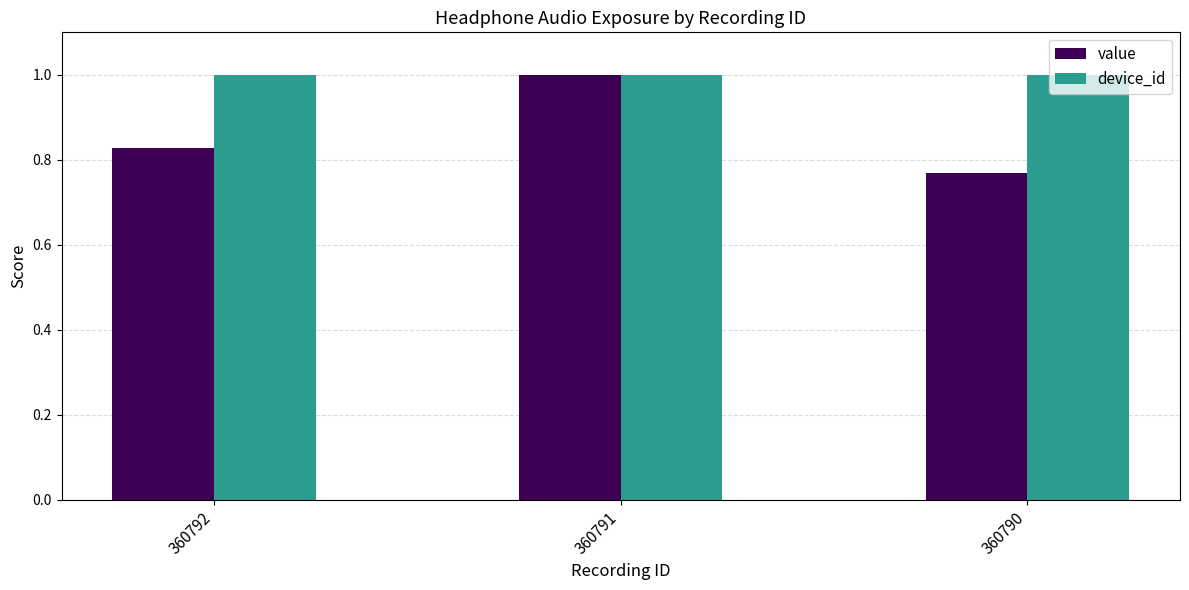

What is the sum of the value values at 360792 and 360790?

1.6